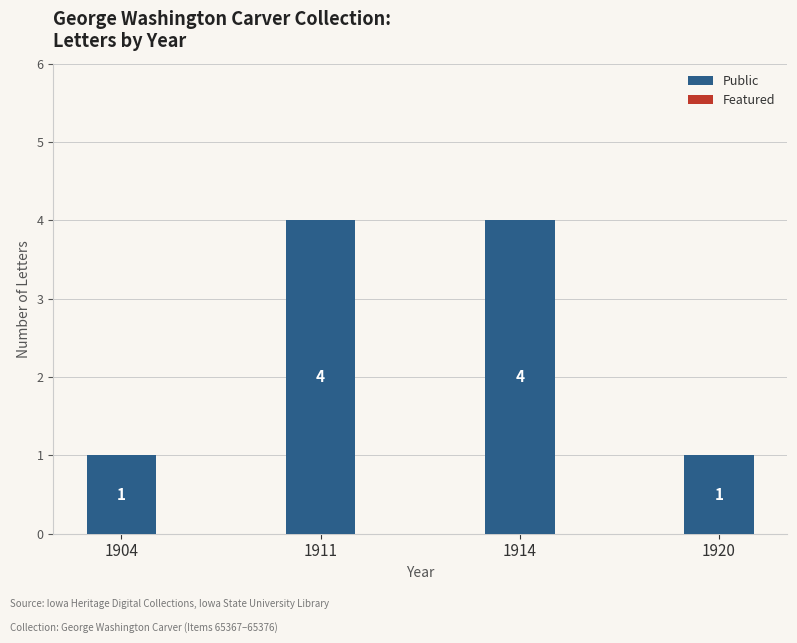

What is the maximum value shown in the chart?

4